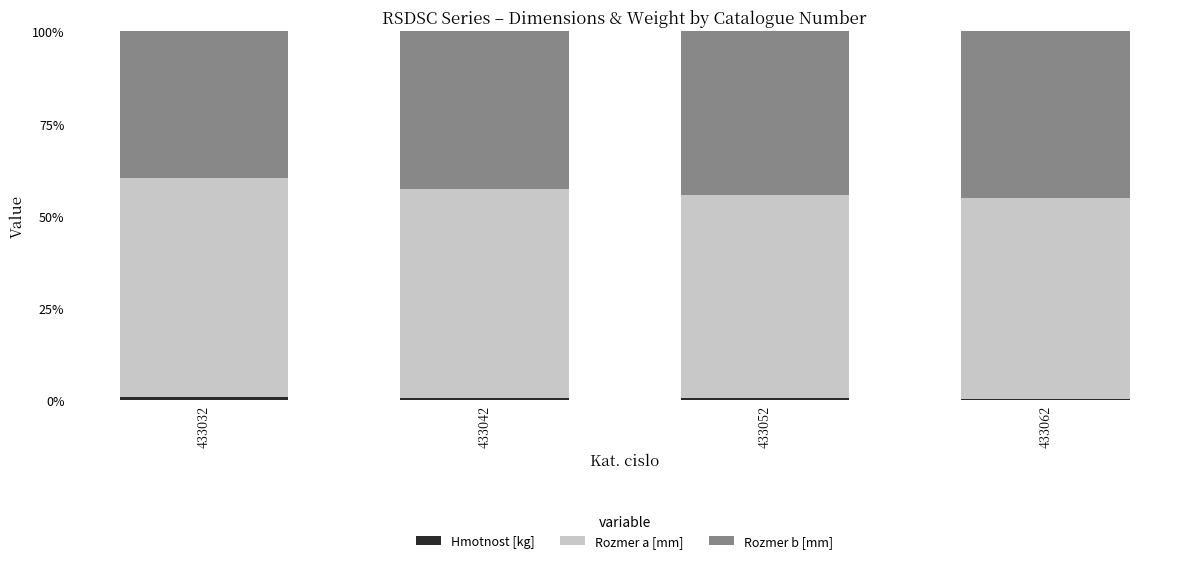

How many series are shown in this chart?

3